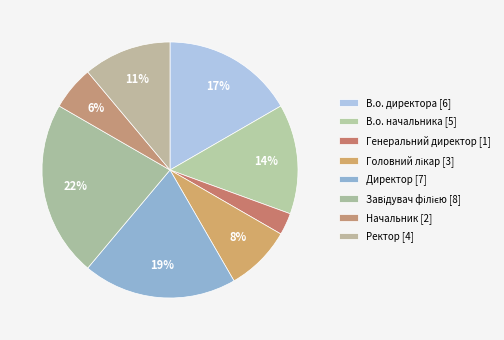

Is it true that Головний лікар is 8% of the pie?

True